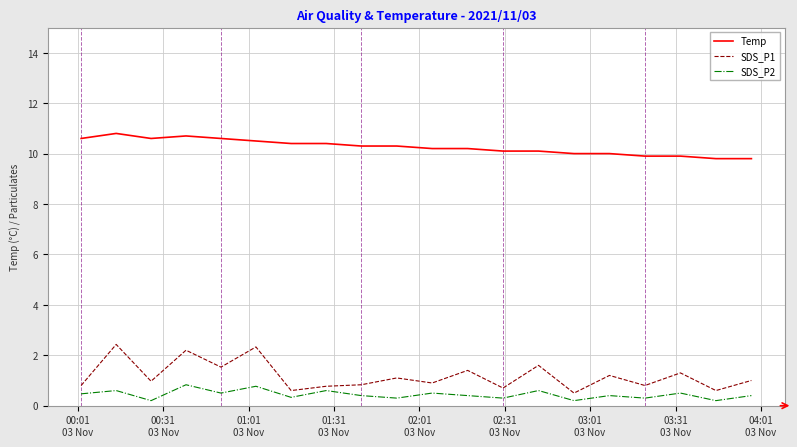

True or false: Temp and SDS_P2 cross at least once.

False